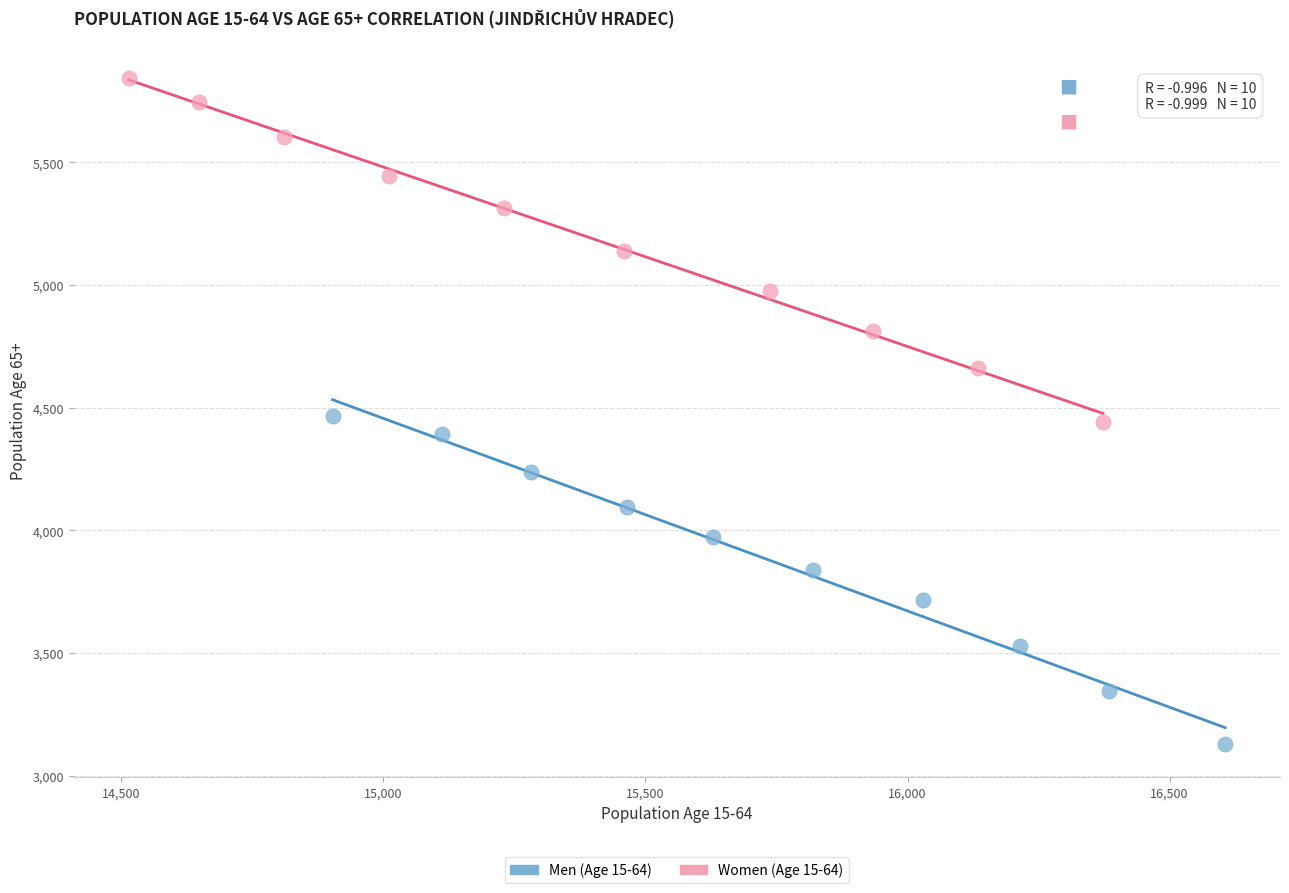

Which series has the largest Y range (max minus min)?

Women (Age 15-64)